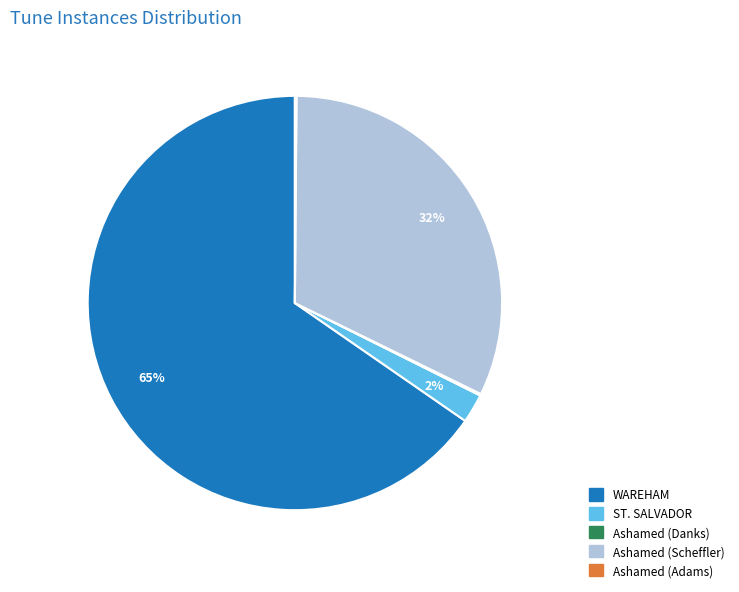

Does any single category account for the majority?

Yes